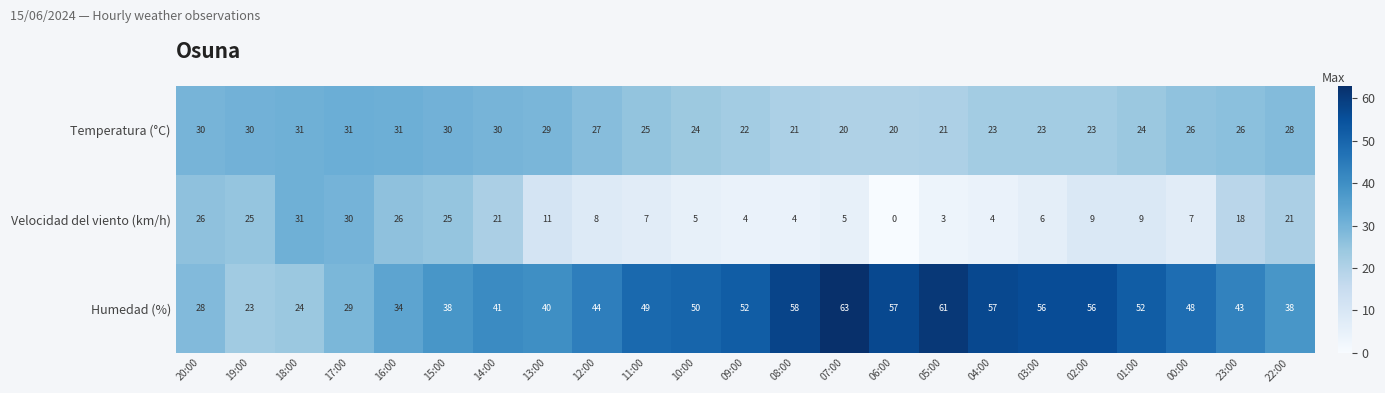

Which category has the lowest value in the Velocidad del viento (km/h) series?

06:00